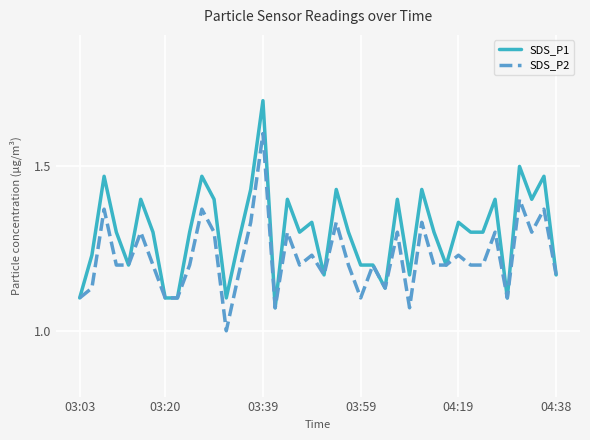

What is the greatest value displayed?

1.7